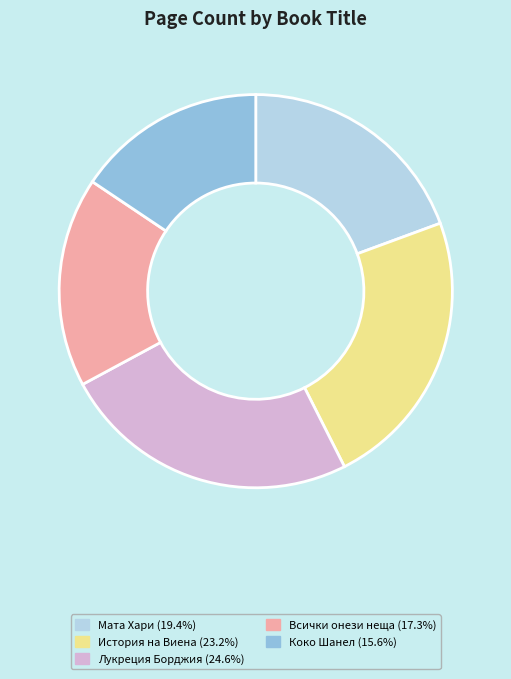

Does any single category account for the majority?

No